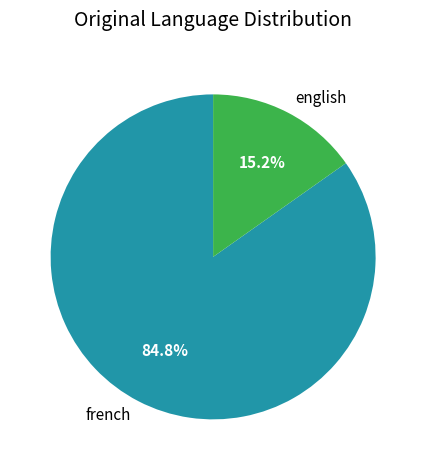

How many slices are in this pie chart?

2